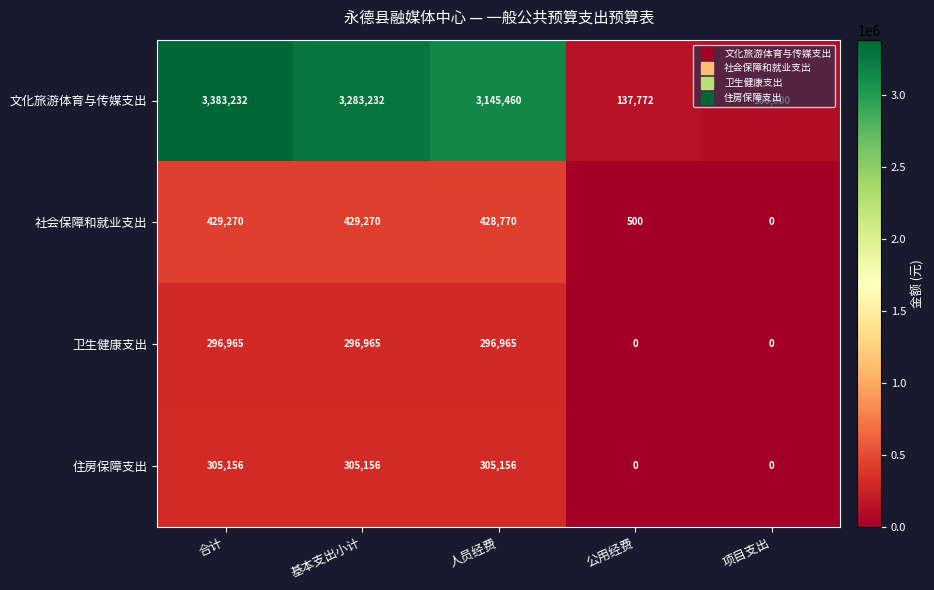

What is the difference between the maximum and second lowest values in the 卫生健康支出 series?

296965